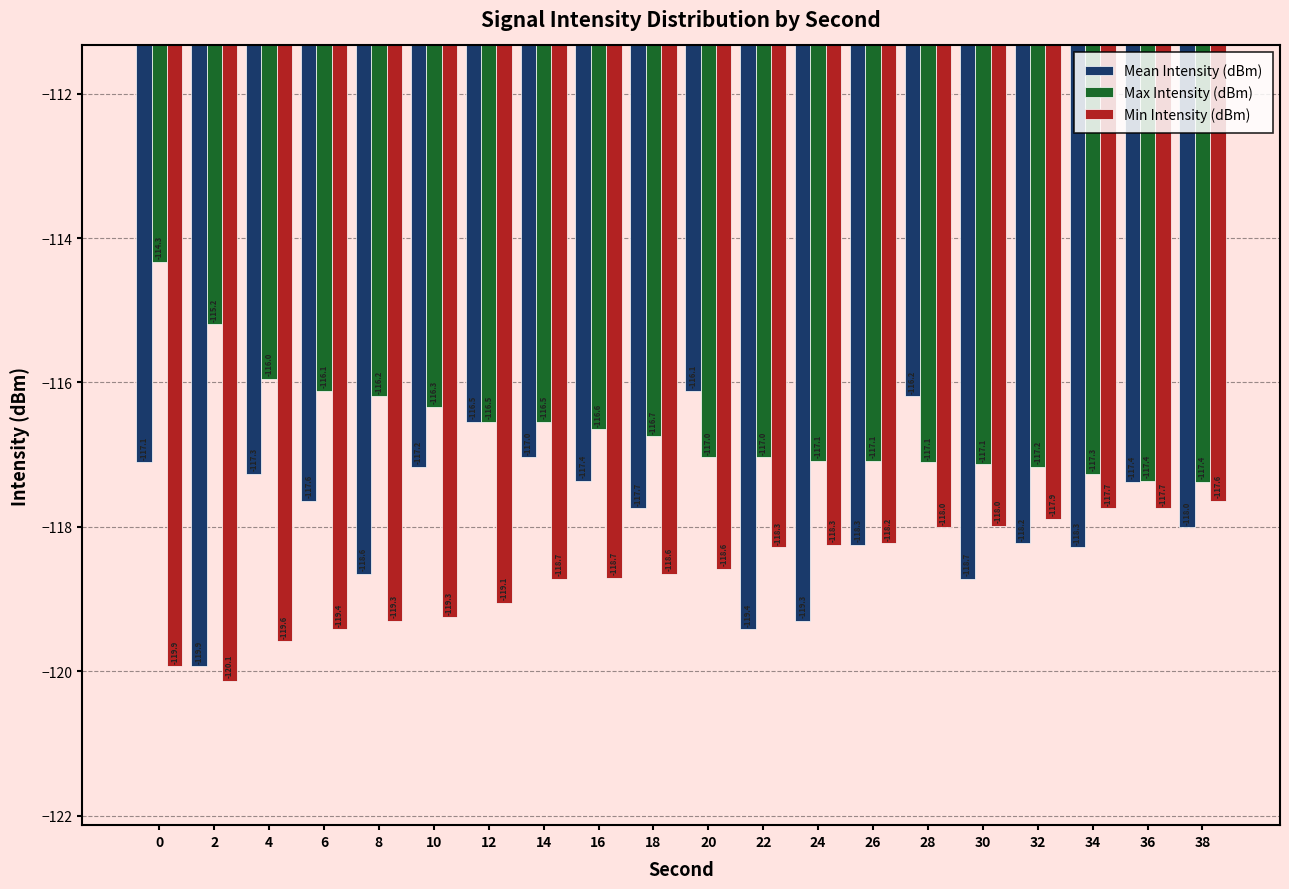

How many bars are there in each group?

3